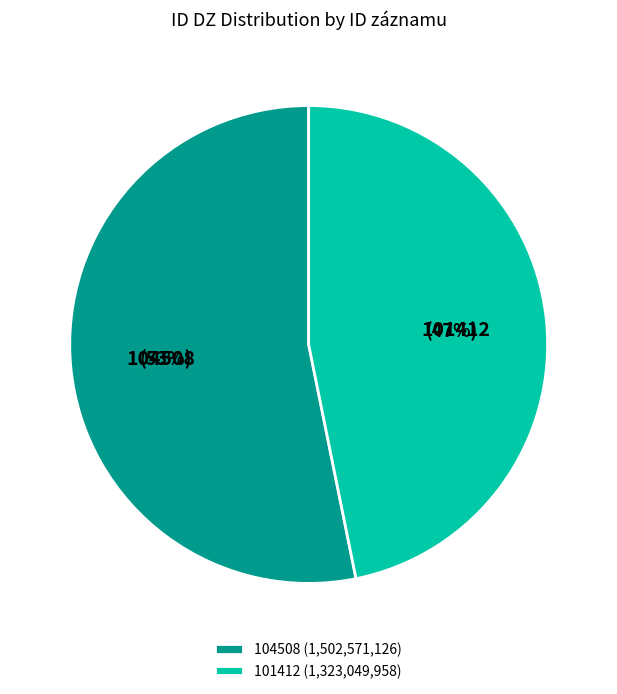

To the nearest percent, what percentage of the pie is 104508?

53%